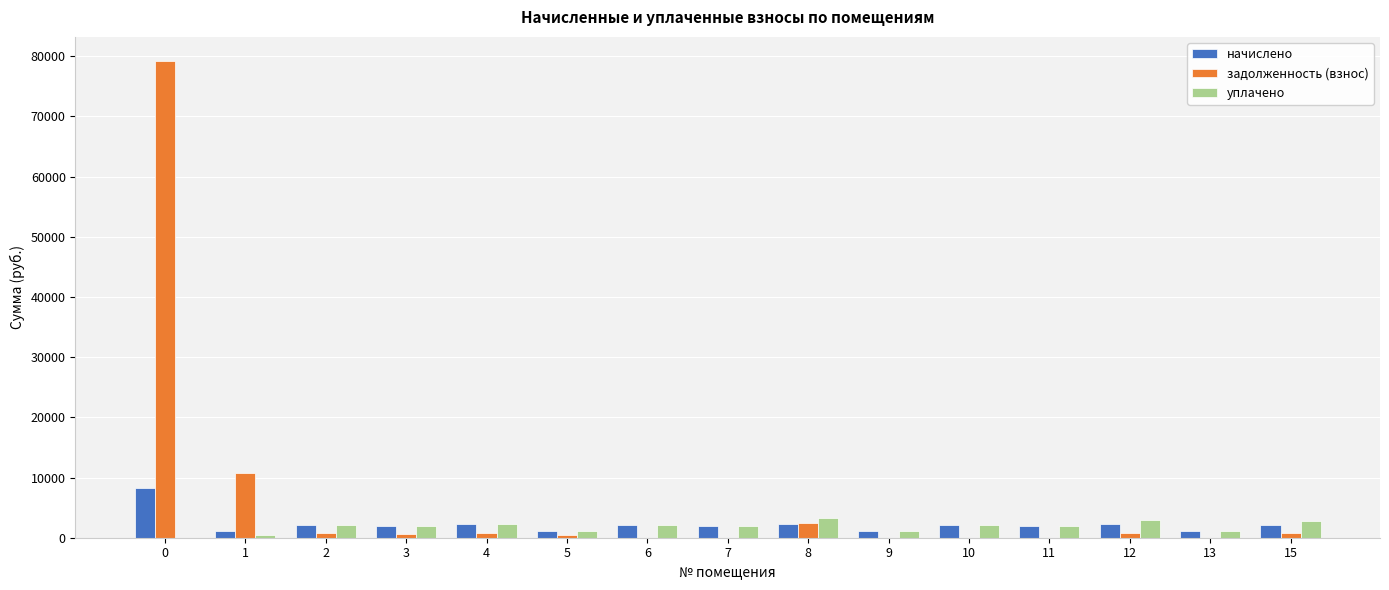

Count the number of data series in this chart.

3